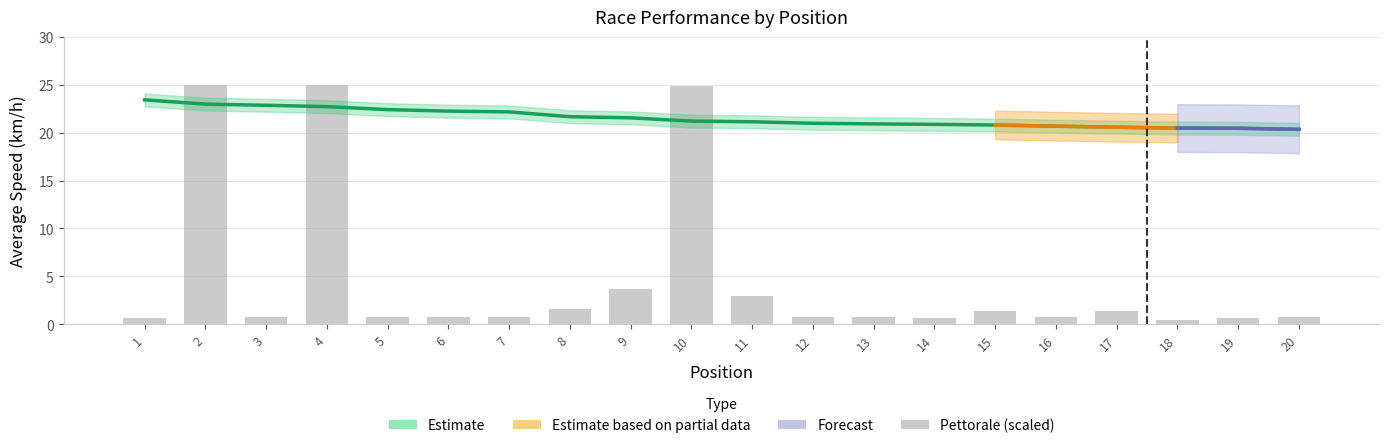

Where does the Media series first go above 21?

1